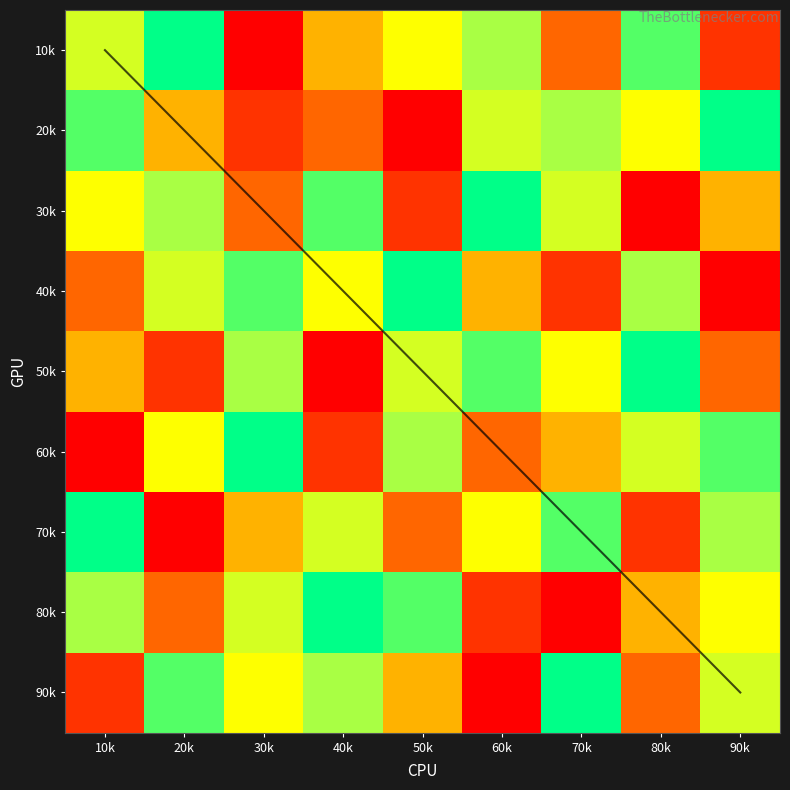

What is the sum of the 7 values at 10k and 80k?

11